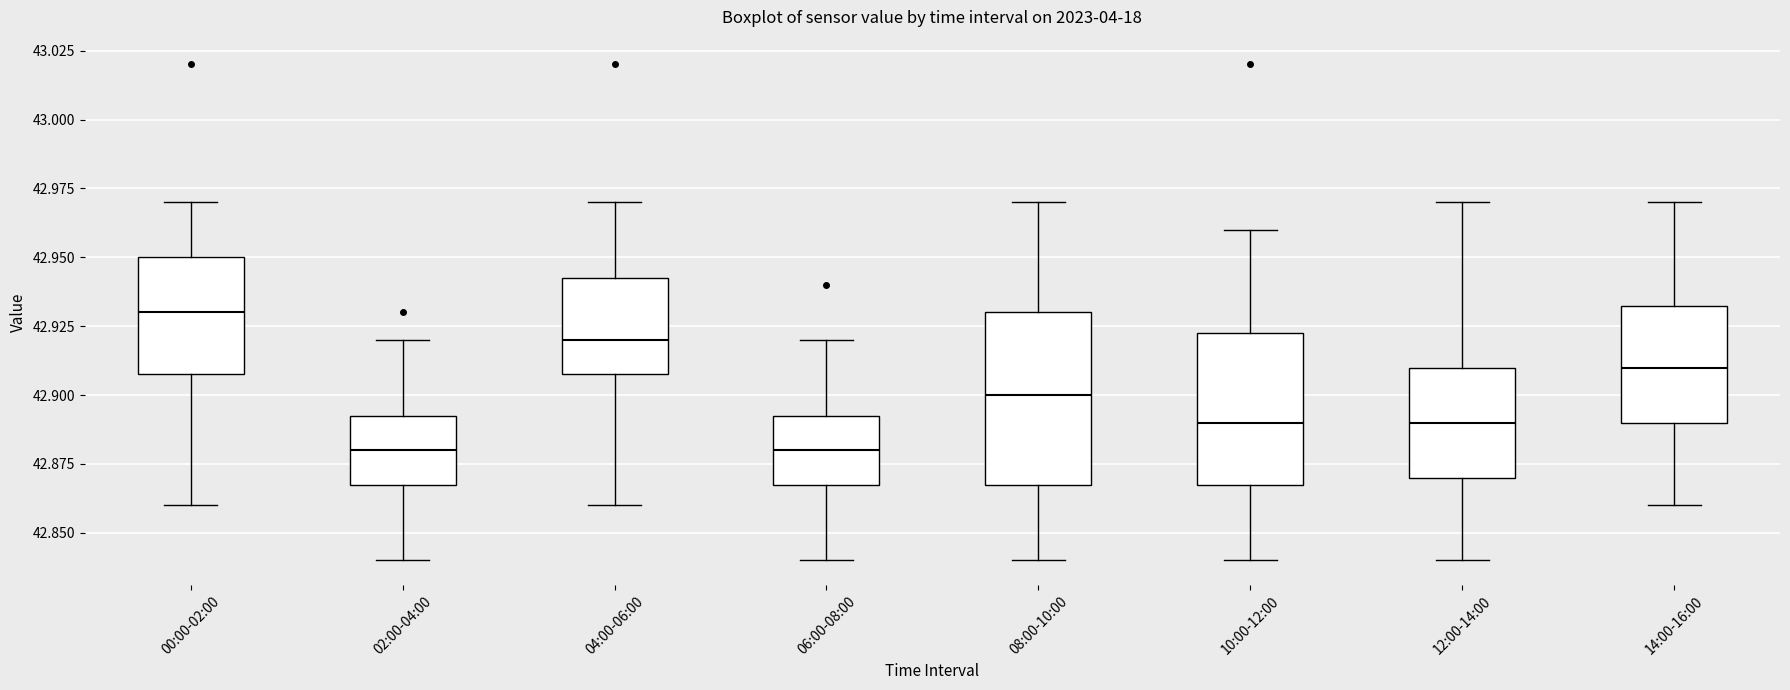

Where is the lower edge of the box for 10:00-12:00 on the y-axis? The values are not printed on the chart, so give them approximately, as read against the axis.

42.870